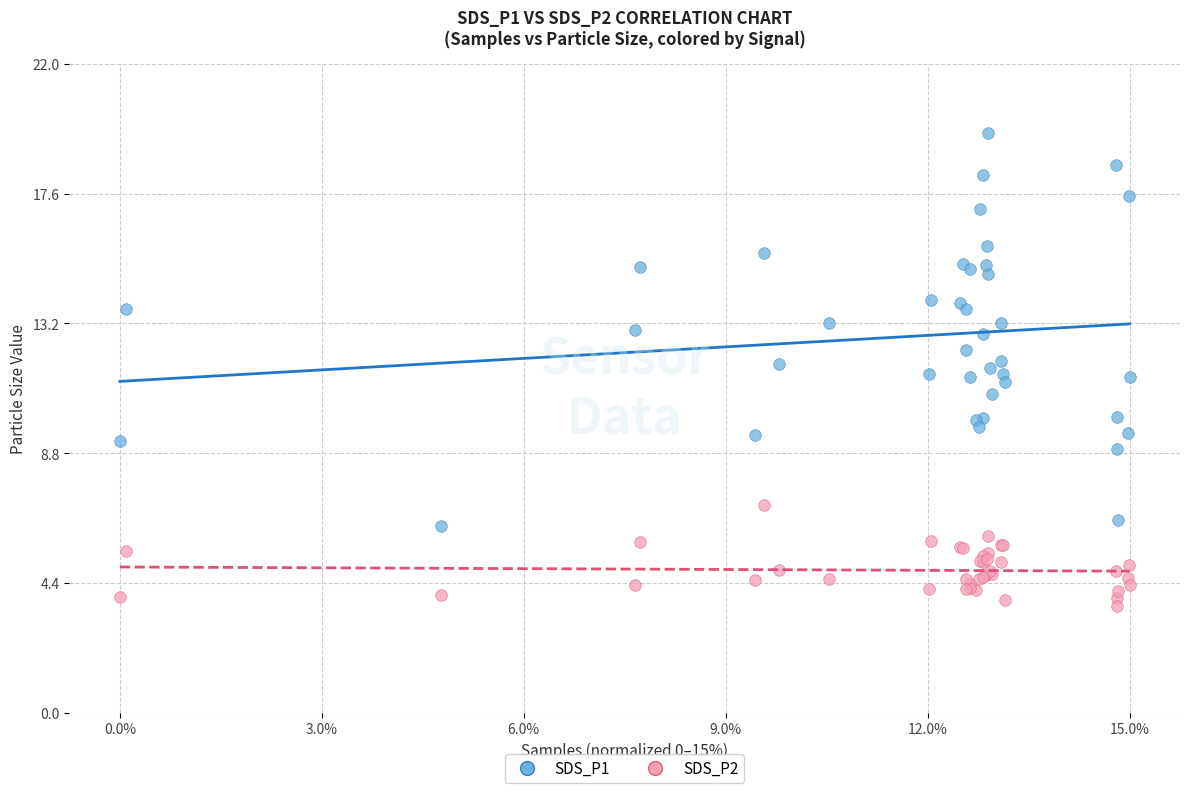

What is the X range (max minus min) for the scatter plot?

15.0